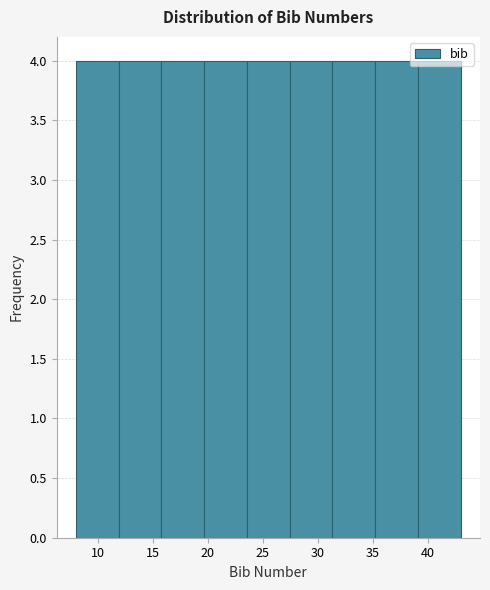

Reading left to right, transcribe this chart: for each bar, give the range it covers on the x-axis and its height. Neither the bar edges nor the heights are printed on the chart, so give them approximately, as read against the axes.

8.0 to 12.0: 4
12.0 to 16.0: 4
16.0 to 19.5: 4
19.5 to 23.5: 4
23.5 to 27.5: 4
27.5 to 31.5: 4
31.5 to 35.0: 4
35.0 to 39.0: 4
39.0 to 43.0: 4